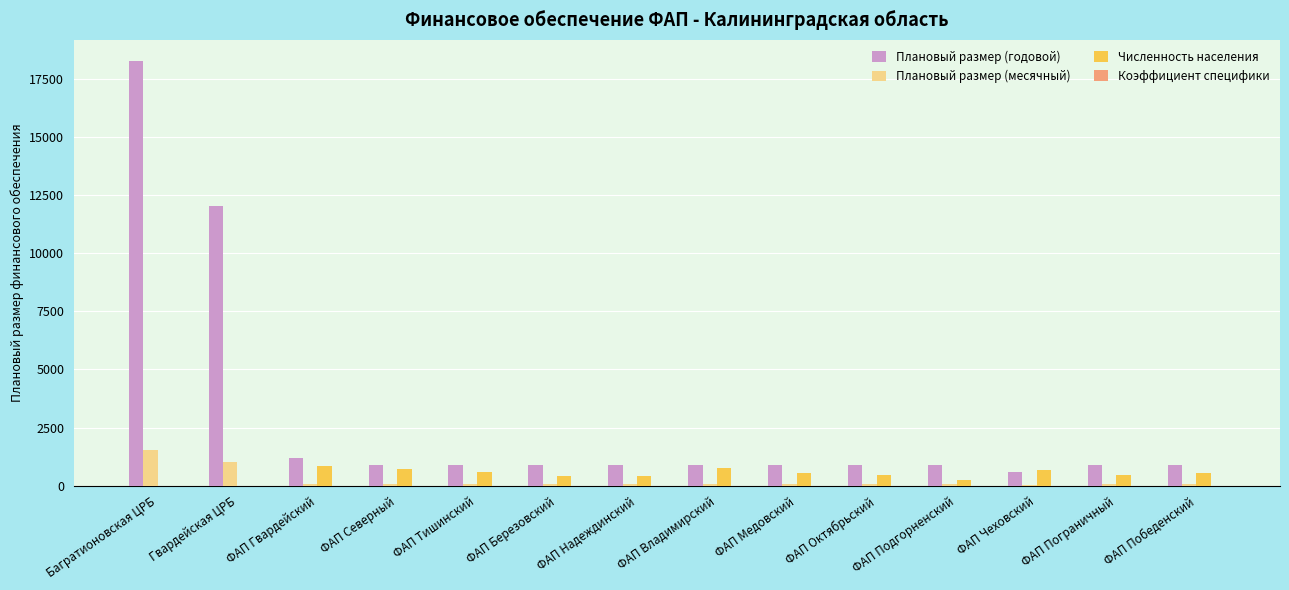

What is the sum of all Численность населения values?

6714.0